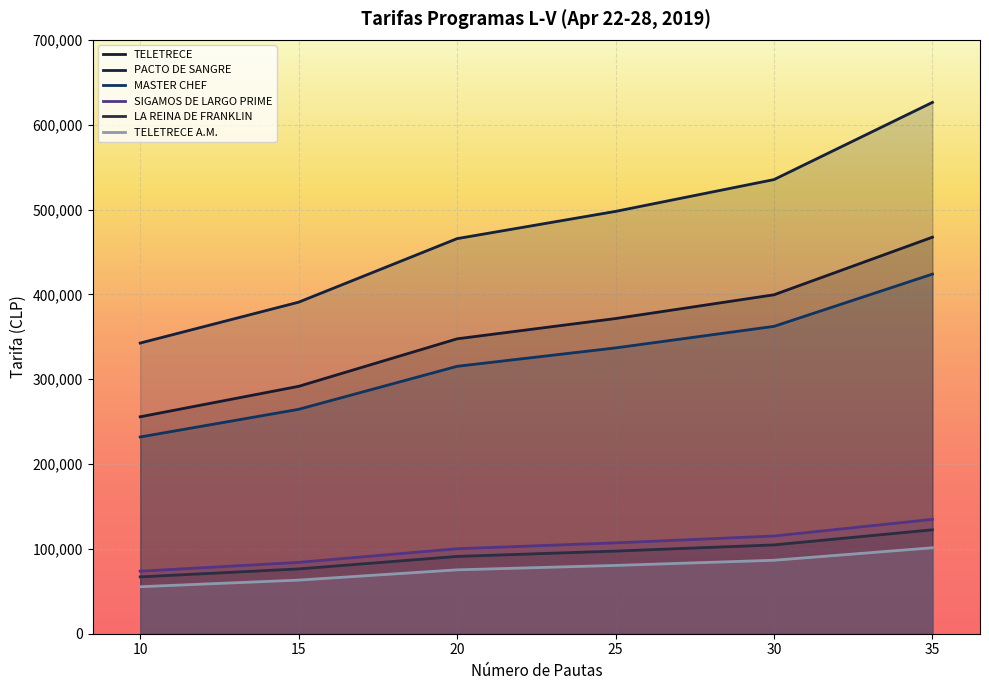

At how many categories does at least one series exceed 273986?

6